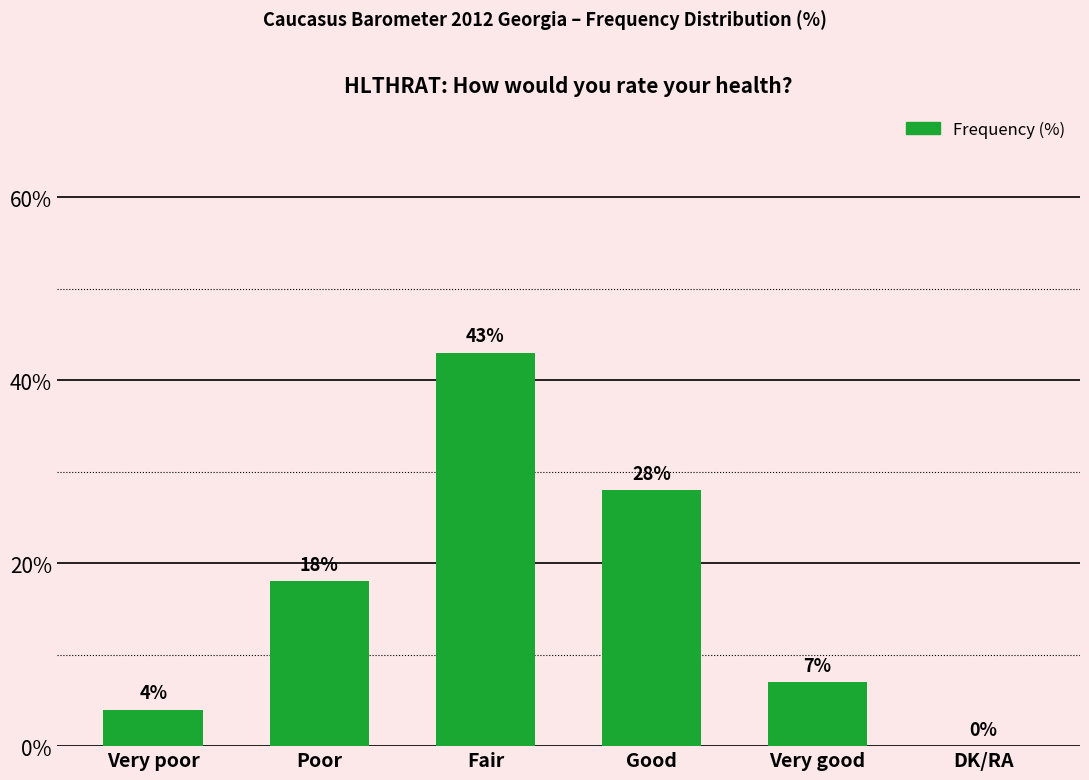

What is the greatest value displayed?

43